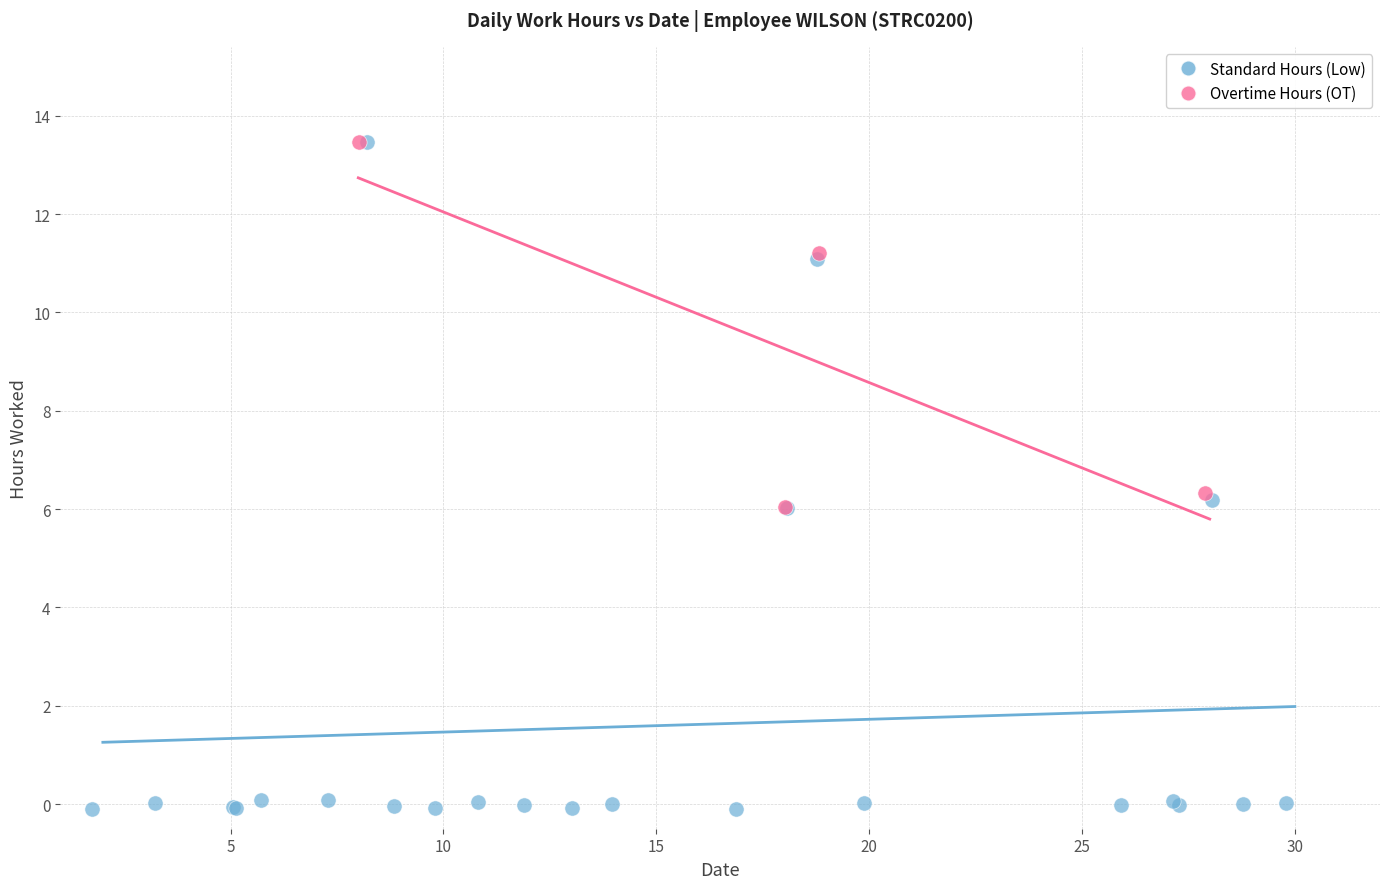

Which series has the widest spread of Y values?

Standard Hours (Low)